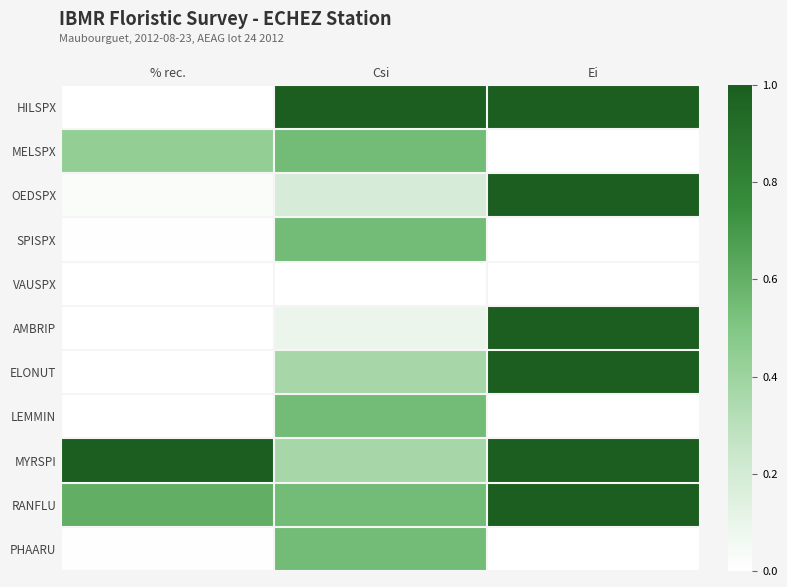

At which category does the chart reach its peak across all series?

Csi